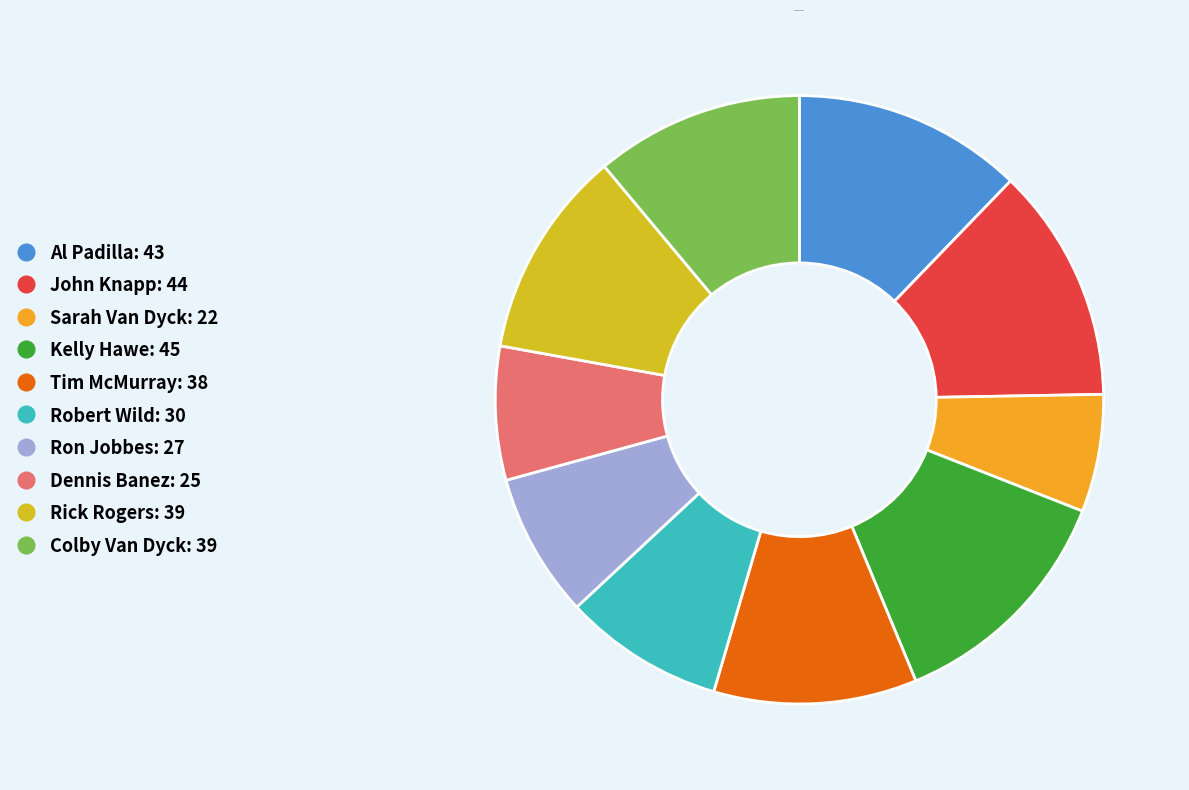

Is there a majority slice in this chart?

No